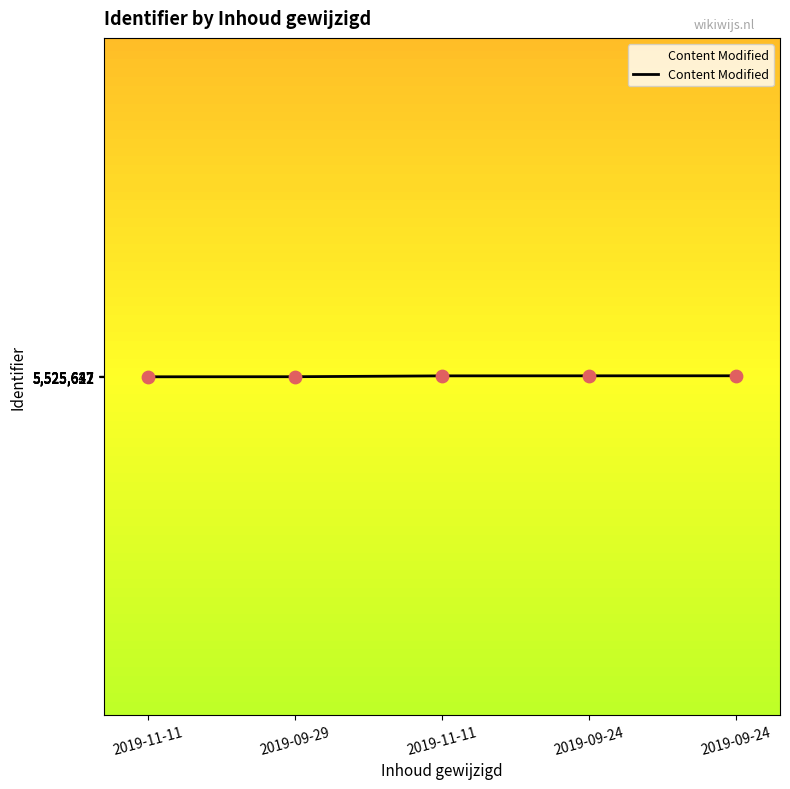

Approximately how many times larger is the value at 2019-09-24 compared to 2019-11-11?

1.0